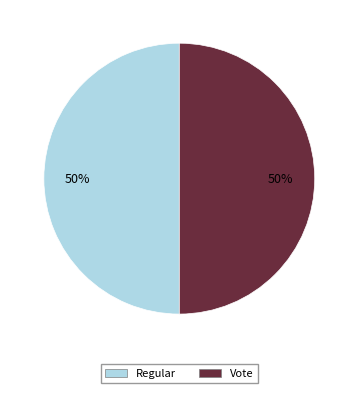

Do Regular and Vote together represent more than half of the pie?

Yes